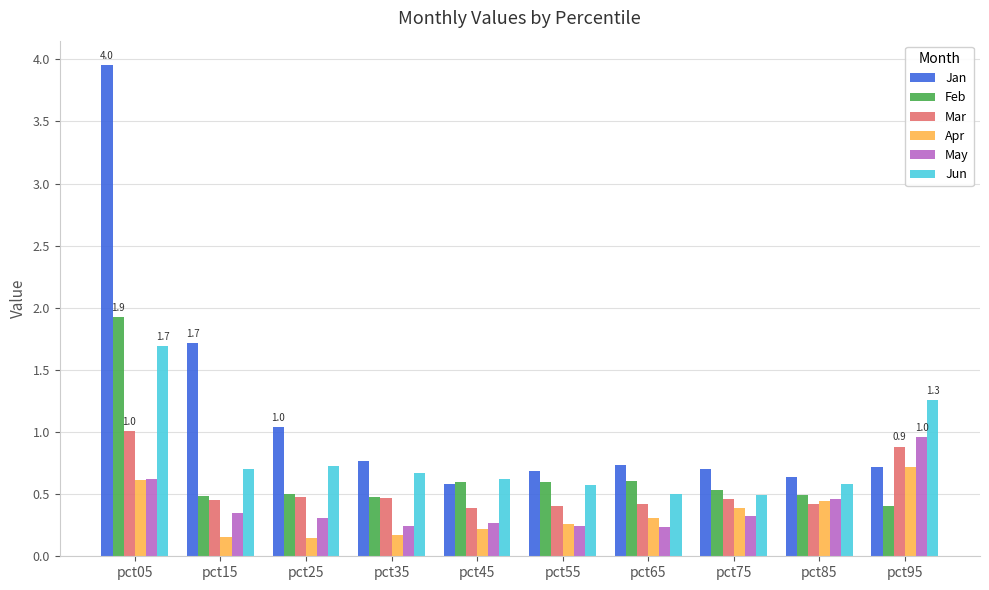

The value of Jun at pct95 is 1.8. True or false?

False